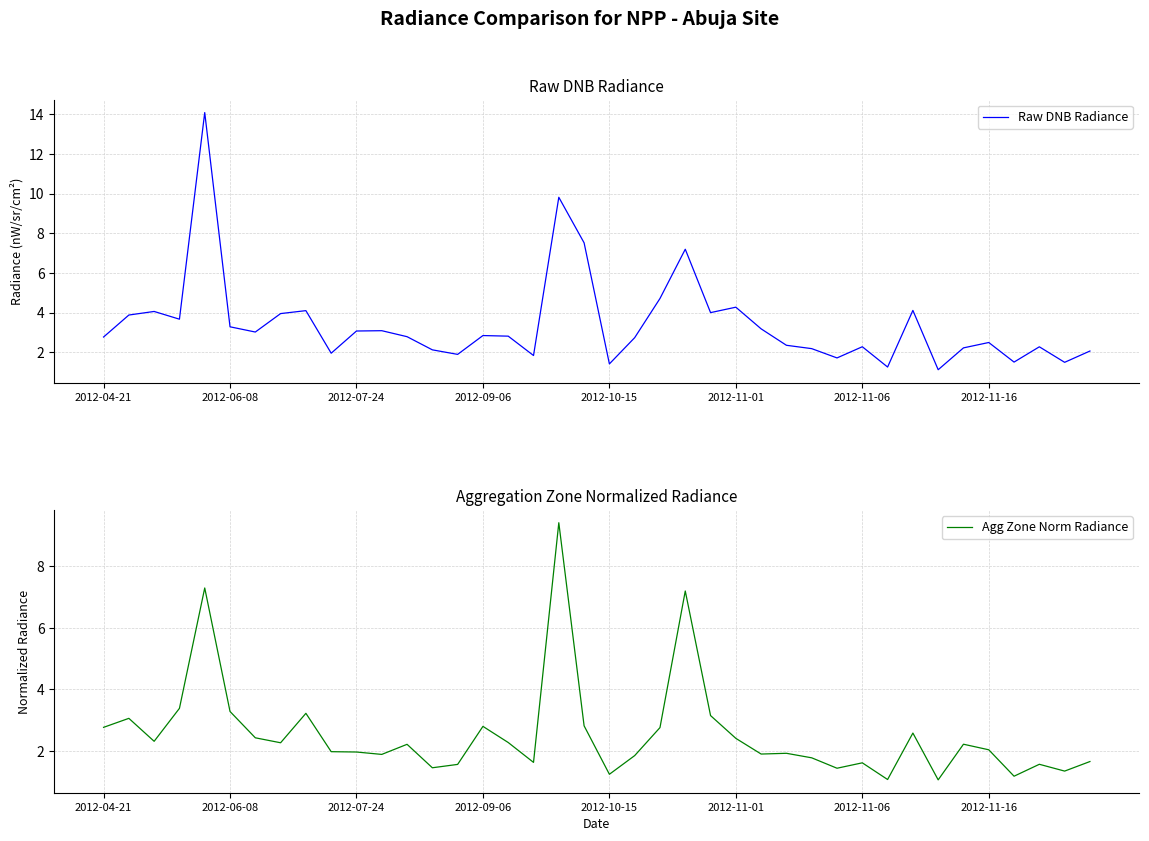

True or false: Raw DNB Radiance and Agg Zone Norm Radiance intersect in this chart.

True